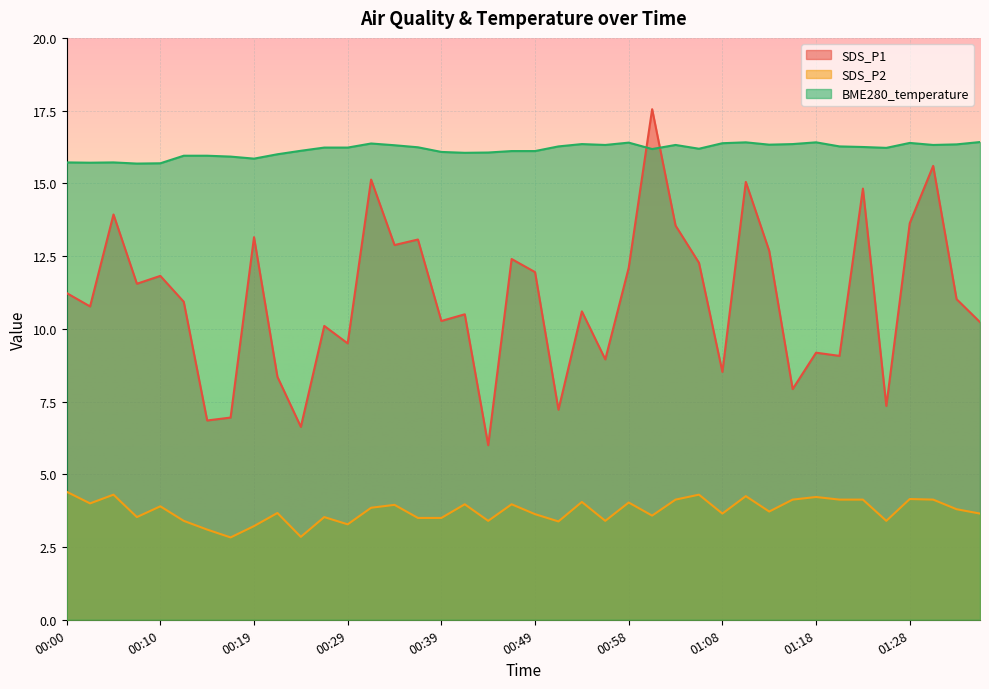

True or false: BME280_temperature has a value of 16.3 at 01:03.

True